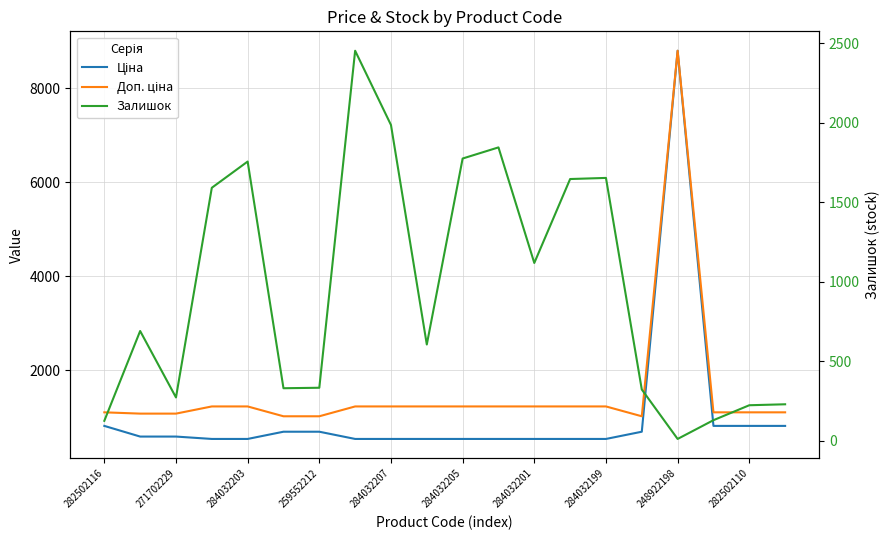

True or false: Доп. ціна has more than 2 interior local peaks.

False